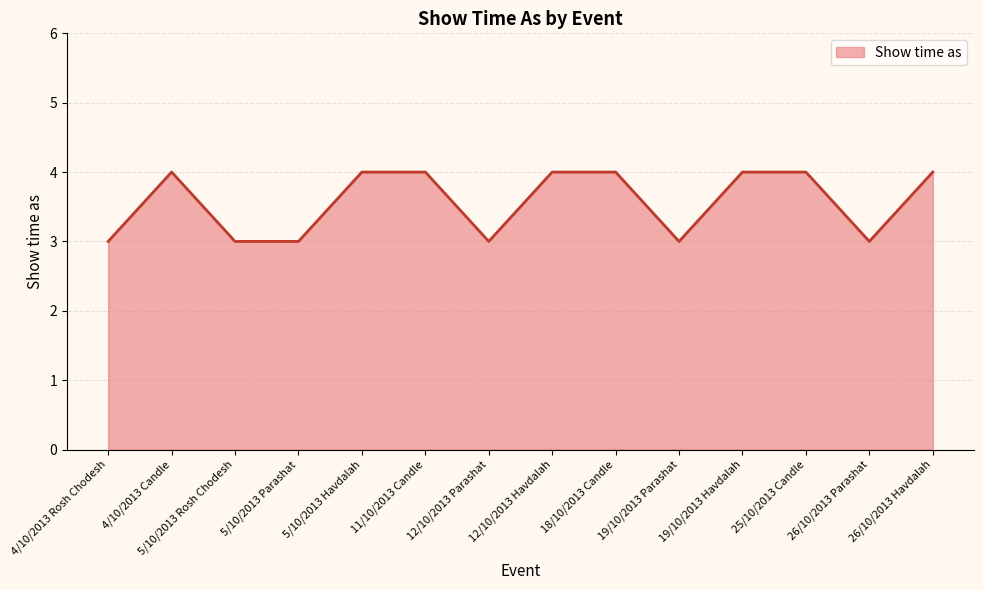

Reading left to right, what are all the values shown in this chart?

3	4	3	3	4	4	3	4	4	3	4	4	3	4